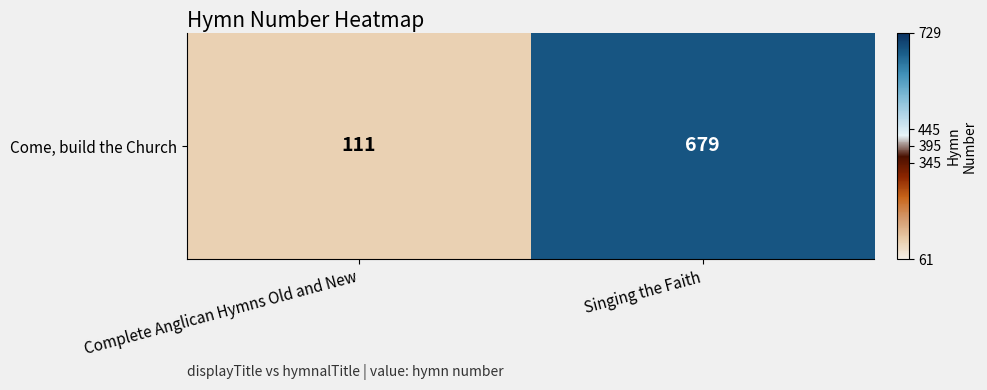

Is it true that the value at Complete Anglican Hymns Old and New is 146?

False